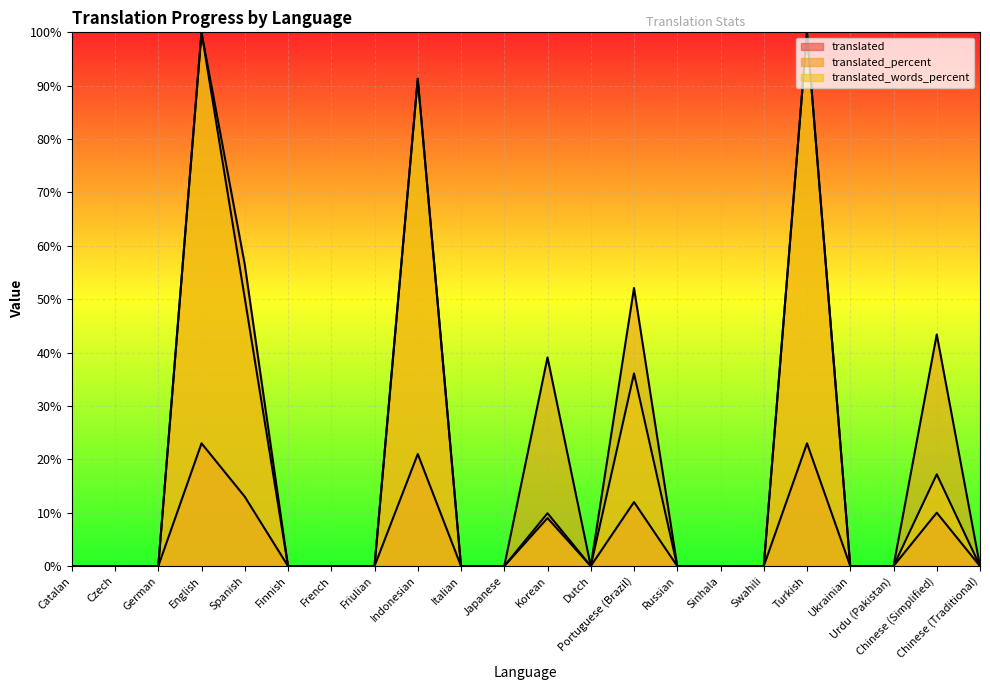

True or false: translated_percent and translated_words_percent intersect in this chart.

False